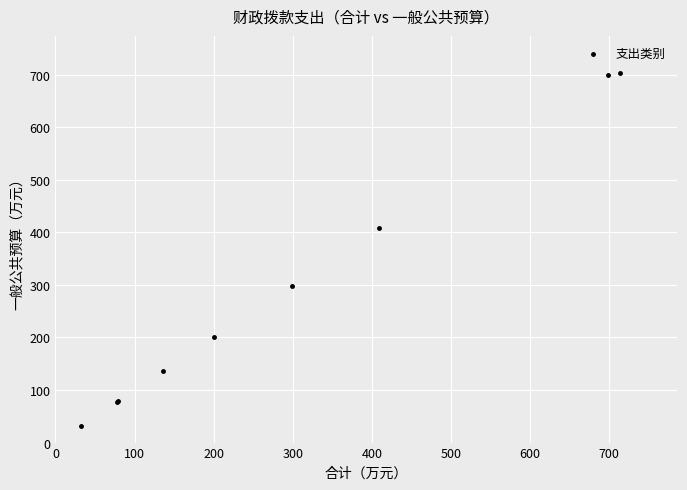

What Y value in the scatter plot is closest to 367?

409.0